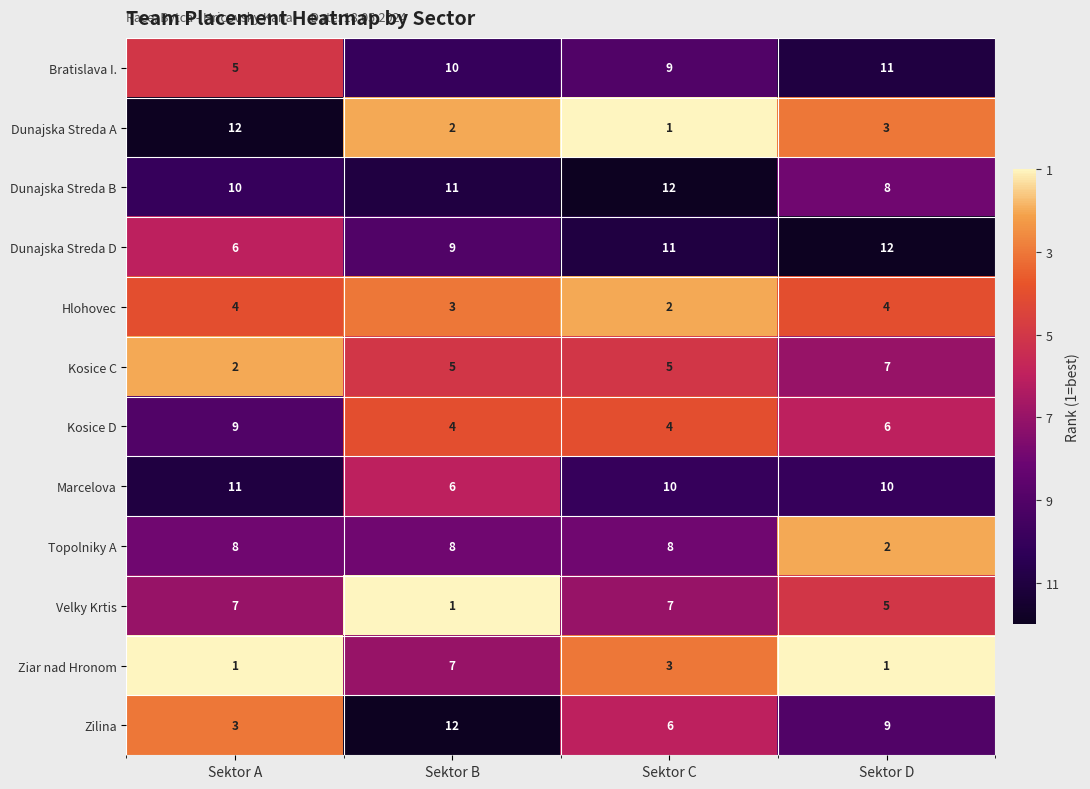

What is the maximum value shown in the chart?

12